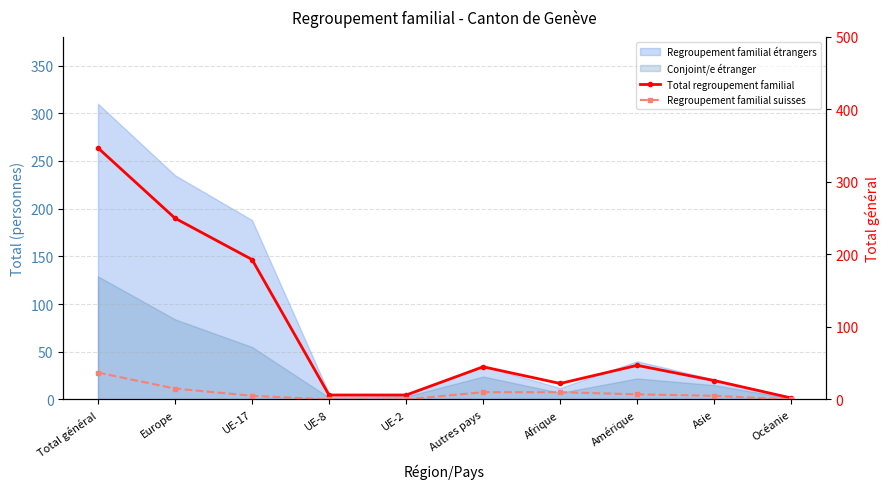

The value of Regroupement familial suisses at Amérique is 9. True or false?

False